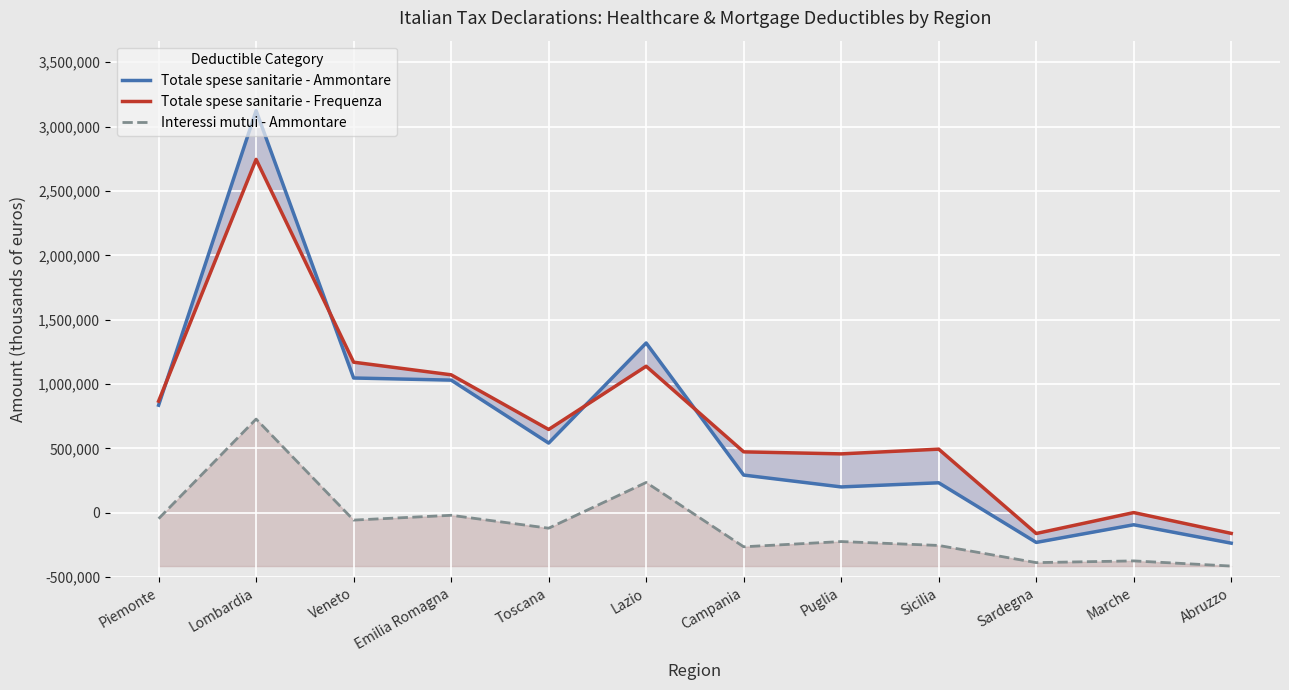

What is the average value of the Interessi mutui - Ammontare series?

400989